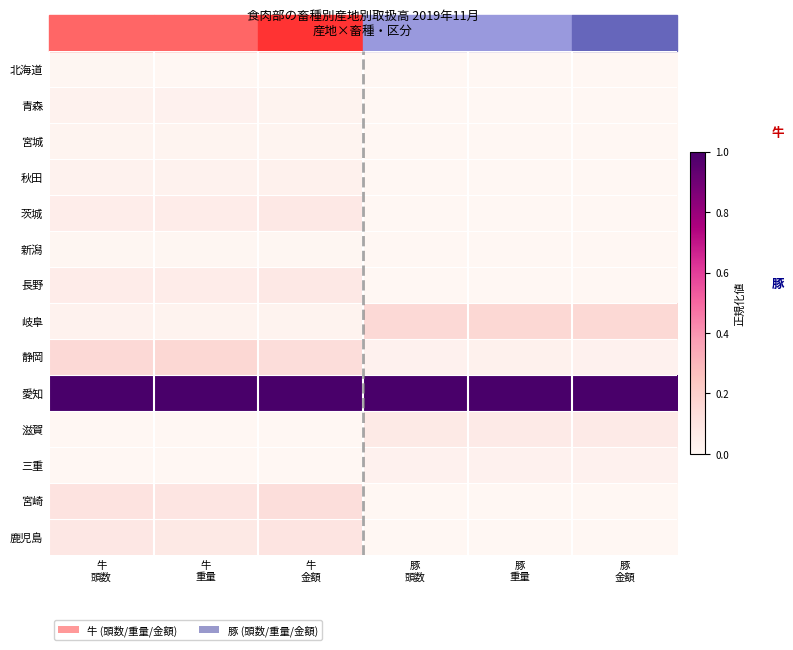

At how many categories does at least one series exceed 0?

6